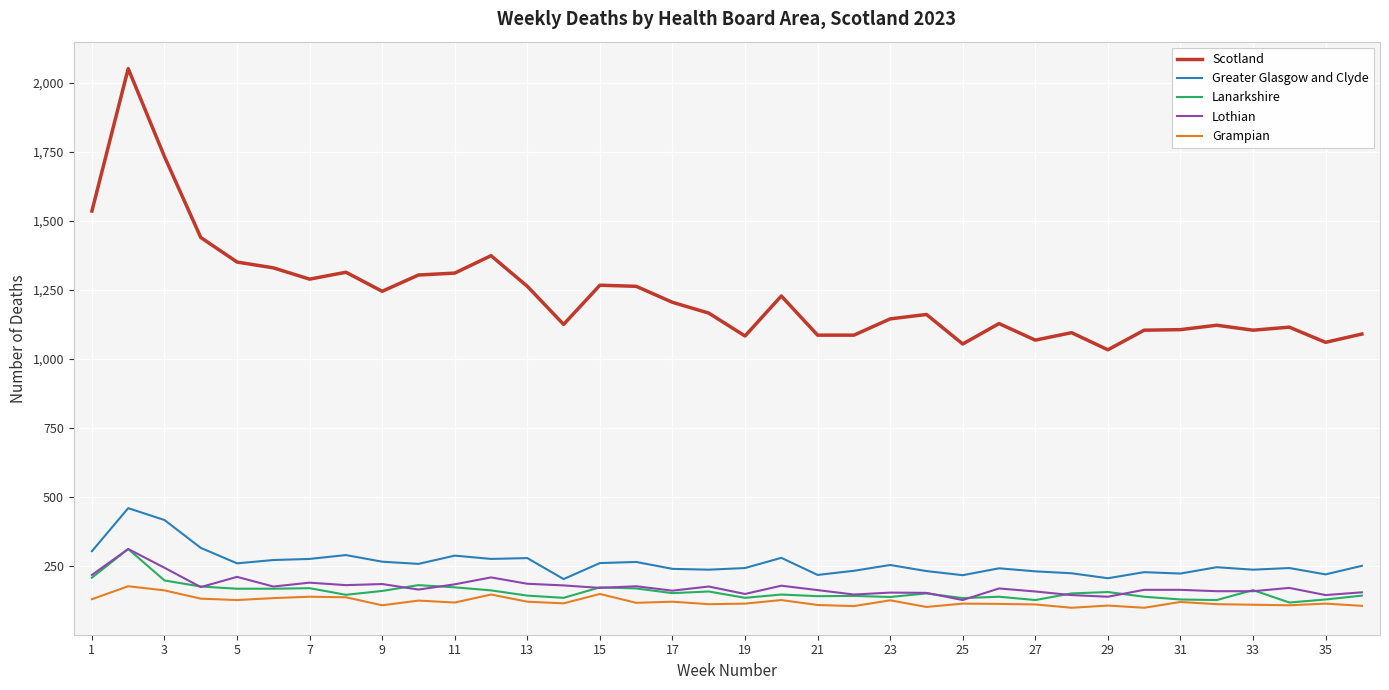

Which series has the widest spread of values?

Scotland